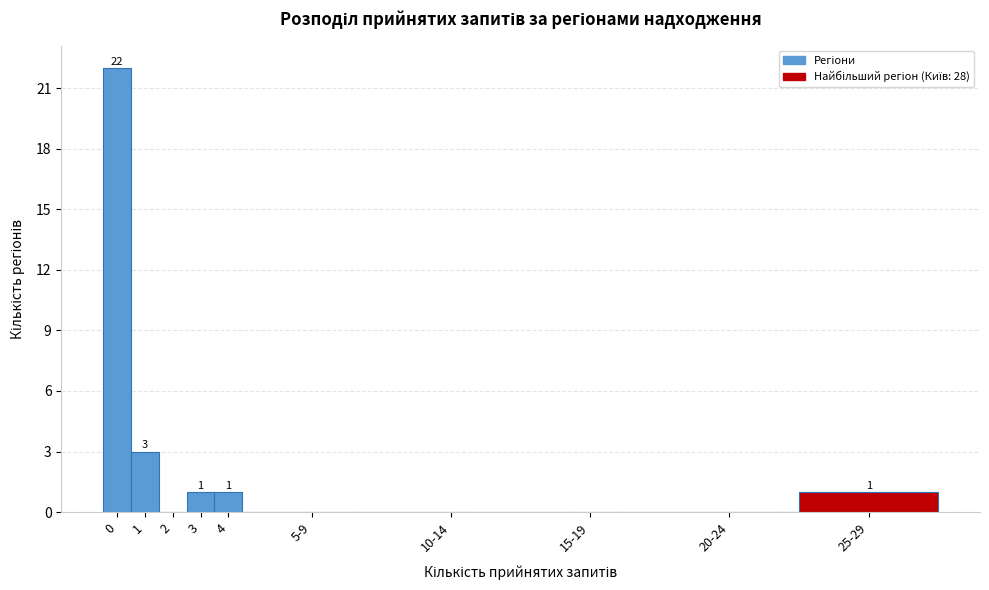

Reading left to right, list all the values displayed in this chart.

0=22	1=3	2=0	3=1	4=1	5-9=0	10-14=0	15-19=0	20-24=0	25-29=1